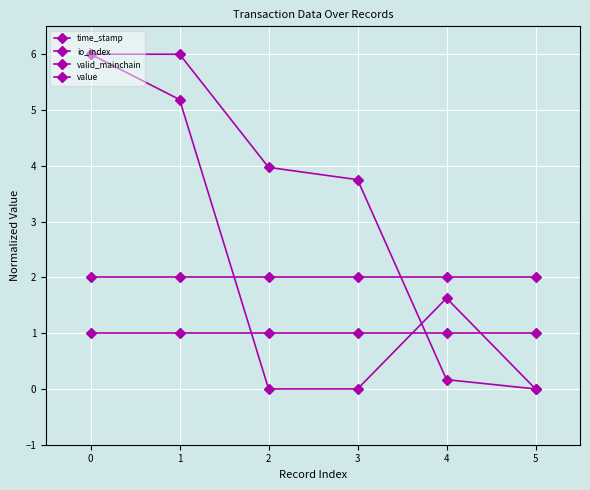

Reading left to right, list all the values displayed in this chart.

time_stamp: 0=6.0	1=6.0	2=4.0	3=3.8	4=0.2	5=0.0
io_index: 0=6.0	1=5.2	2=0.0	3=0.0	4=1.6	5=0.0
valid_mainchain: 0=1.0	1=1.0	2=1.0	3=1.0	4=1.0	5=1.0
value: 0=2.0	1=2.0	2=2.0	3=2.0	4=2.0	5=2.0